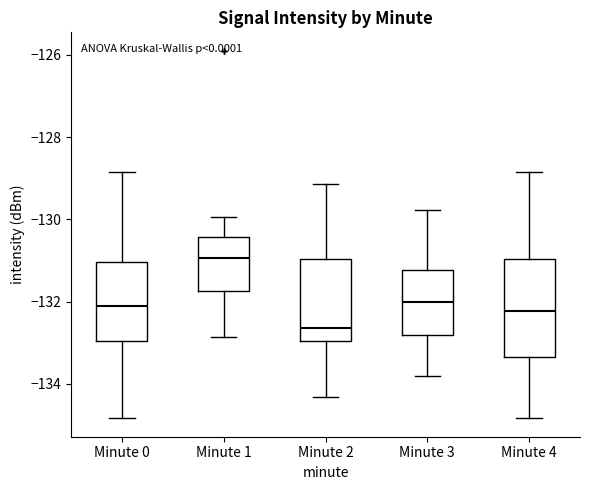

Which box has the highest median line?

Minute 1